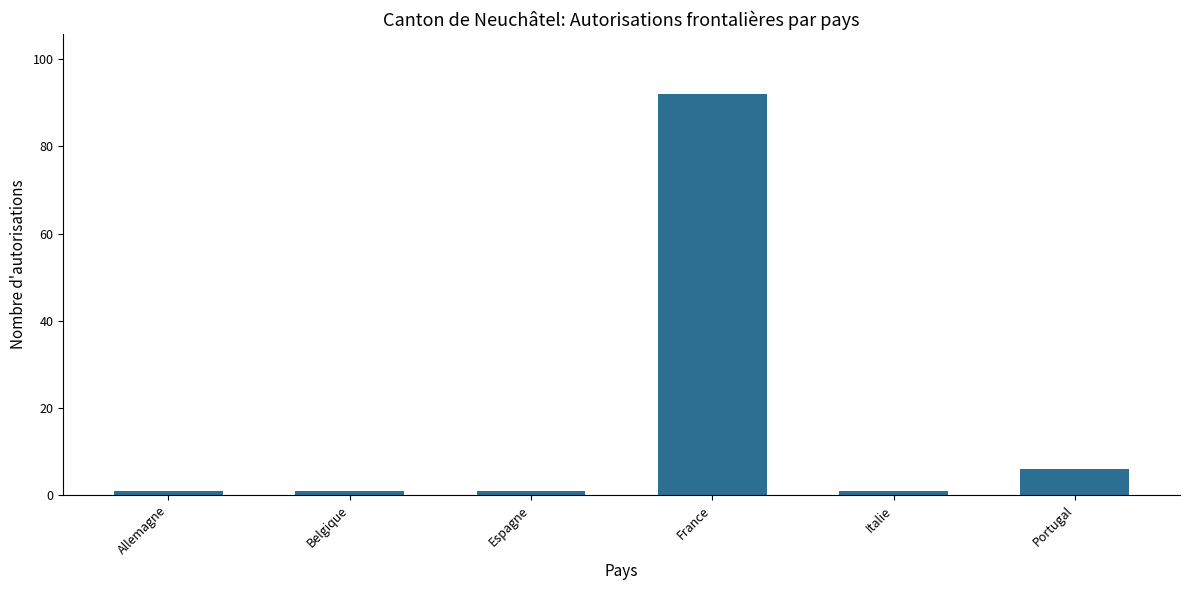

What is the maximum value shown in the chart?

92